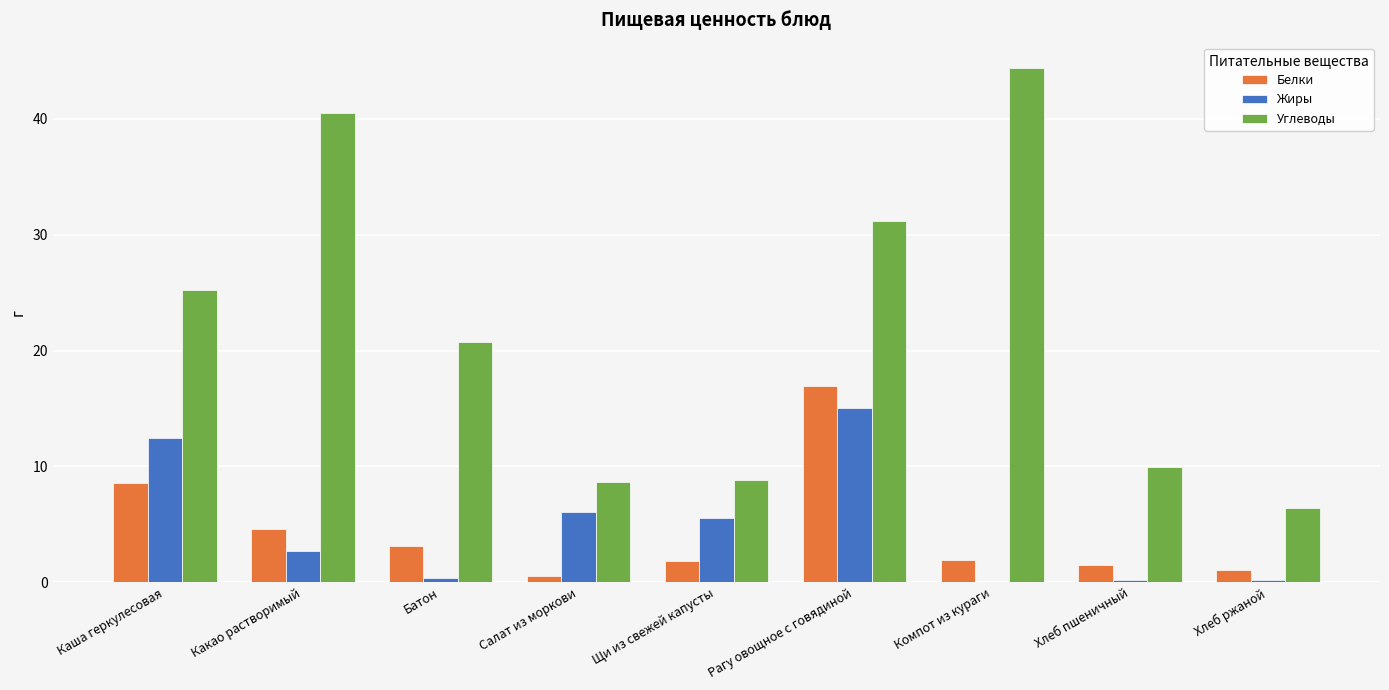

What is the highest value of the Углеводы series?

44.3